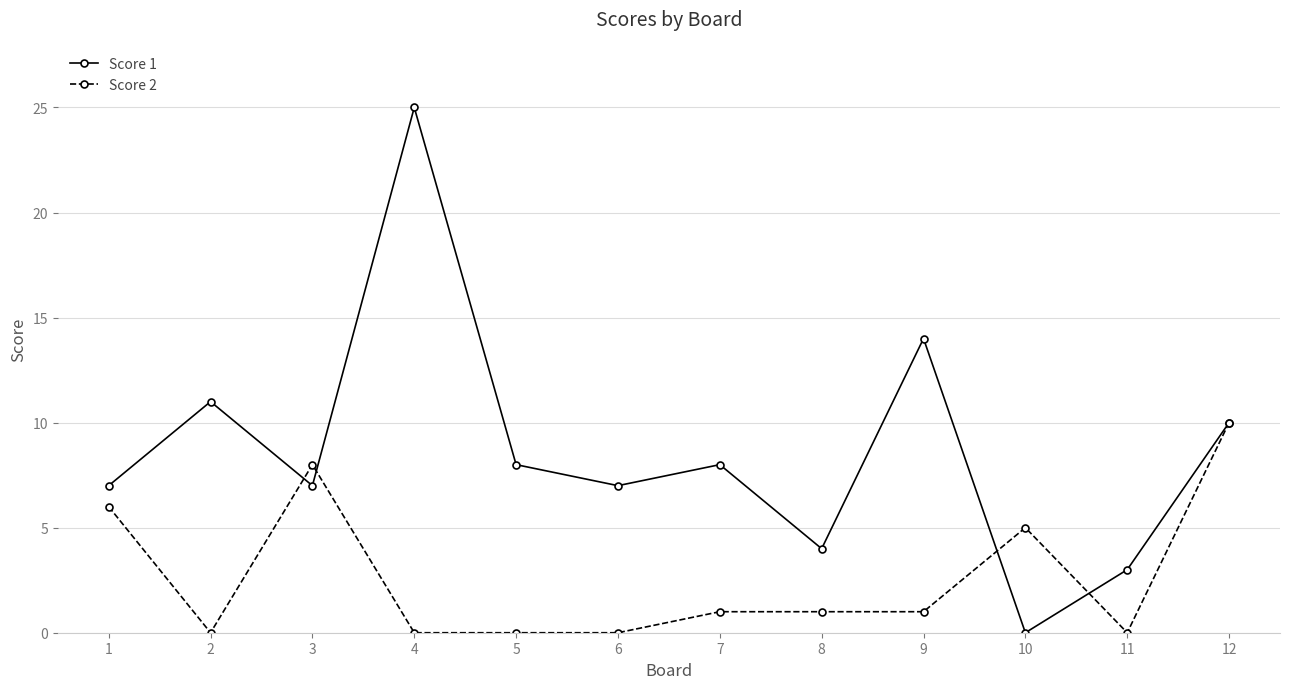

The Score 1 series shows 16 at 12. True or false?

False